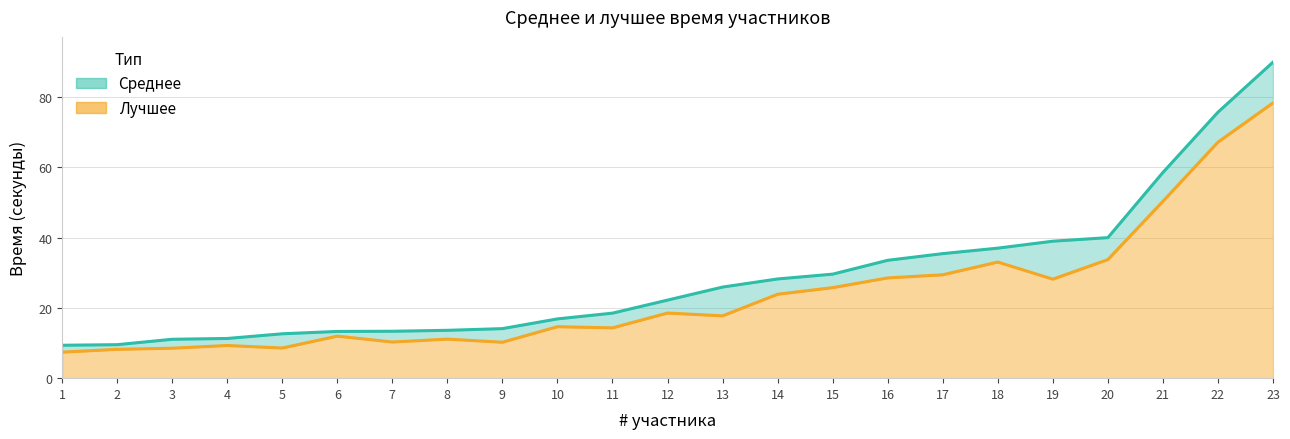

What is the difference between the second highest and second lowest values in the Лучшее series?

59.0